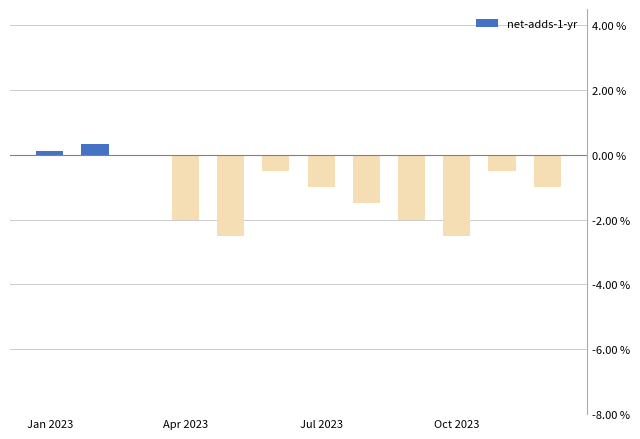

What is the sum of all values?

-13.0